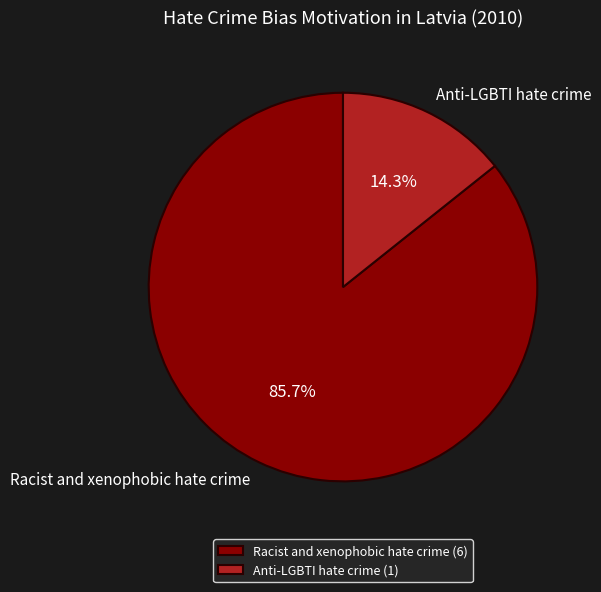

What is the total percentage of Racist and xenophobic hate crime and Anti-LGBTI hate crime?

100.0%